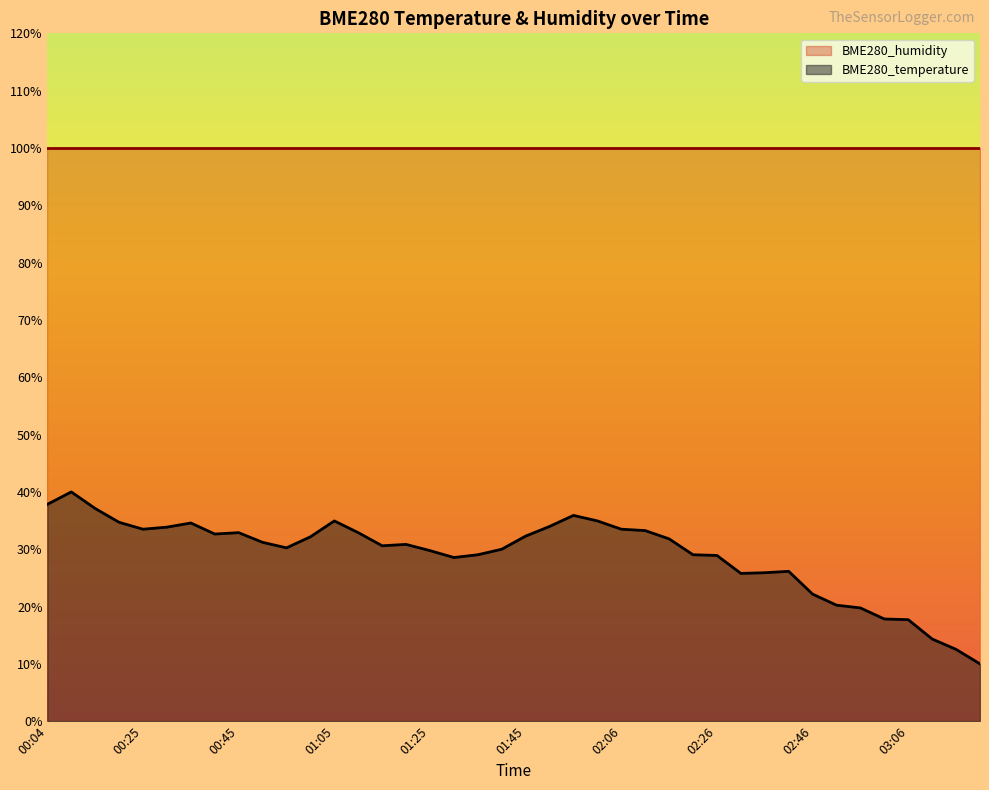

Reading left to right, transcribe all the data shown in this chart.

00:04=37.8	00:09=40.0	00:14=37.1	00:20=34.7	00:25=33.5	00:30=33.9	00:35=34.6	00:40=32.7	00:45=32.9	00:50=31.2	00:55=30.2	01:00=32.2	01:05=34.9	01:10=32.9	01:15=30.6	01:20=30.8	01:25=29.8	01:30=28.6	01:35=29.0	01:40=30.0	01:45=32.3	01:50=34.0	01:55=35.9	02:00=34.9	02:06=33.5	02:11=33.3	02:16=31.8	02:21=29.0	02:26=28.9	02:31=25.8	02:36=25.9	02:41=26.1	02:46=22.2	02:51=20.2	02:56=19.8	03:01=17.8	03:06=17.7	03:11=14.3	03:16=12.5	03:21=10.0